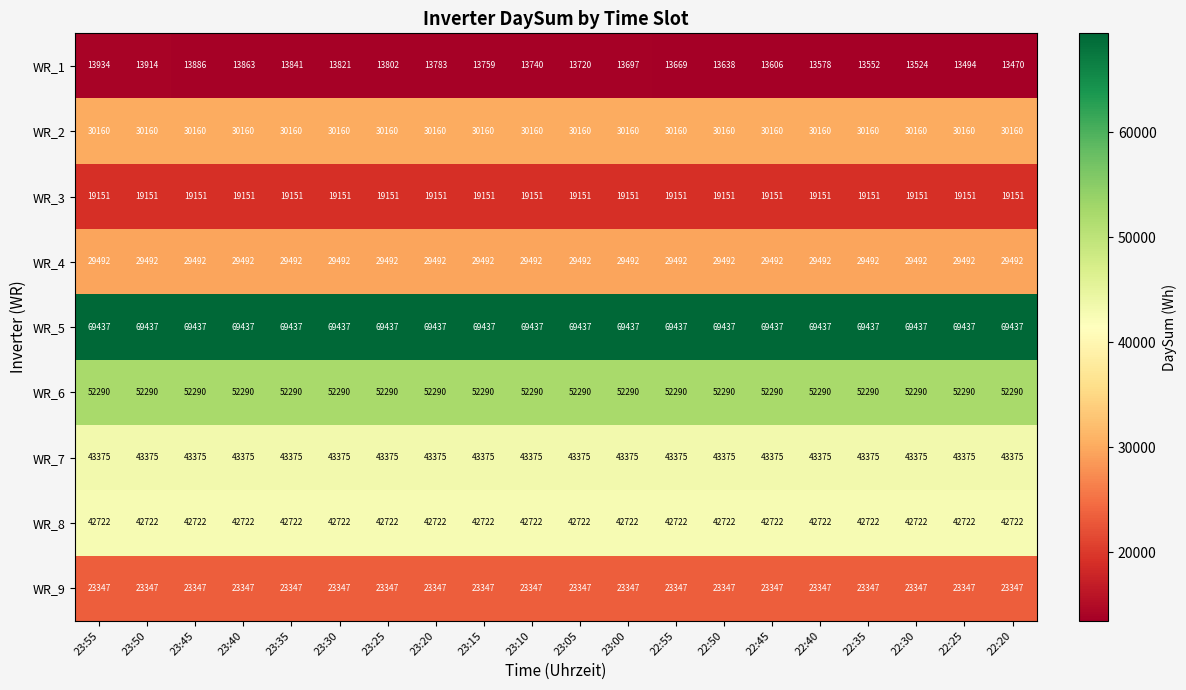

List the series in order of their peak value, lowest first.

WR_1, WR_3, WR_9, WR_4, WR_2, WR_8, WR_7, WR_6, WR_5